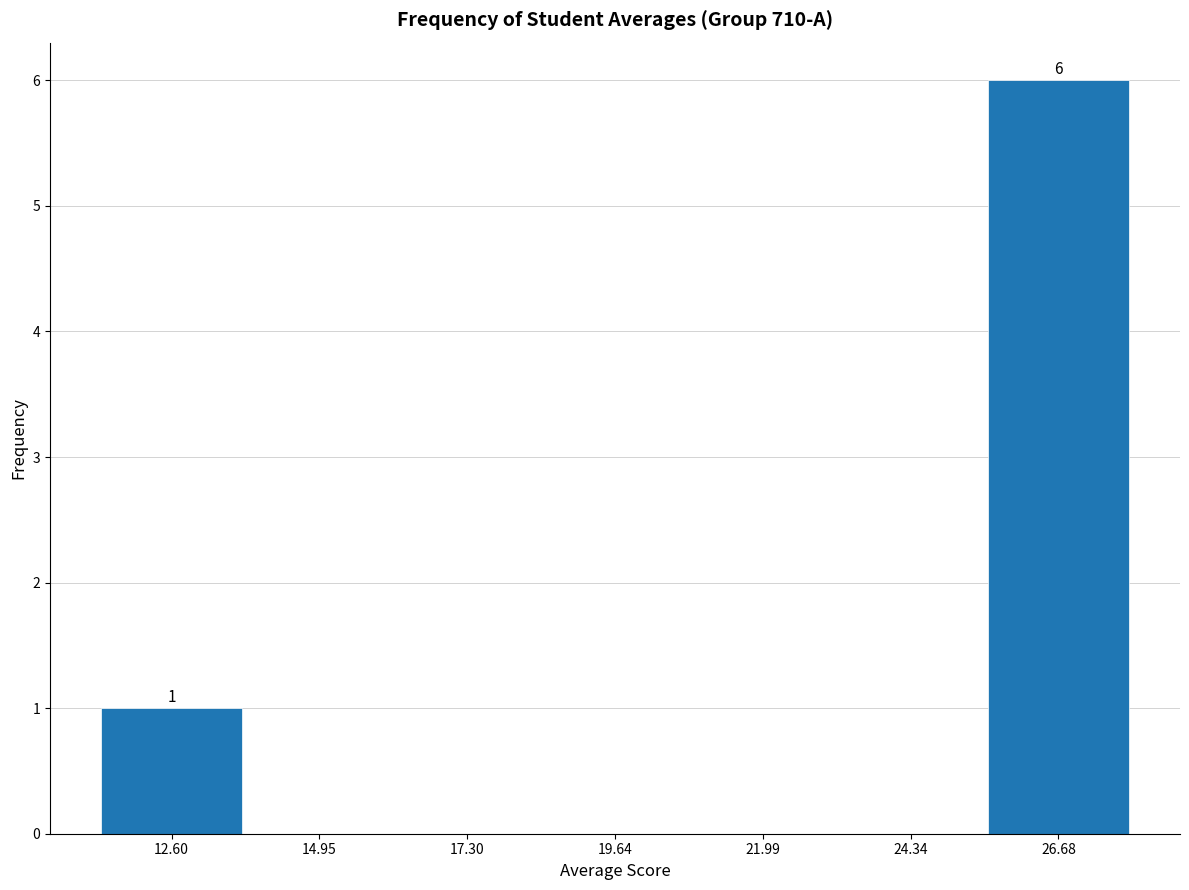

Which range on the x-axis has the tallest bar?

25.5 to 28.0